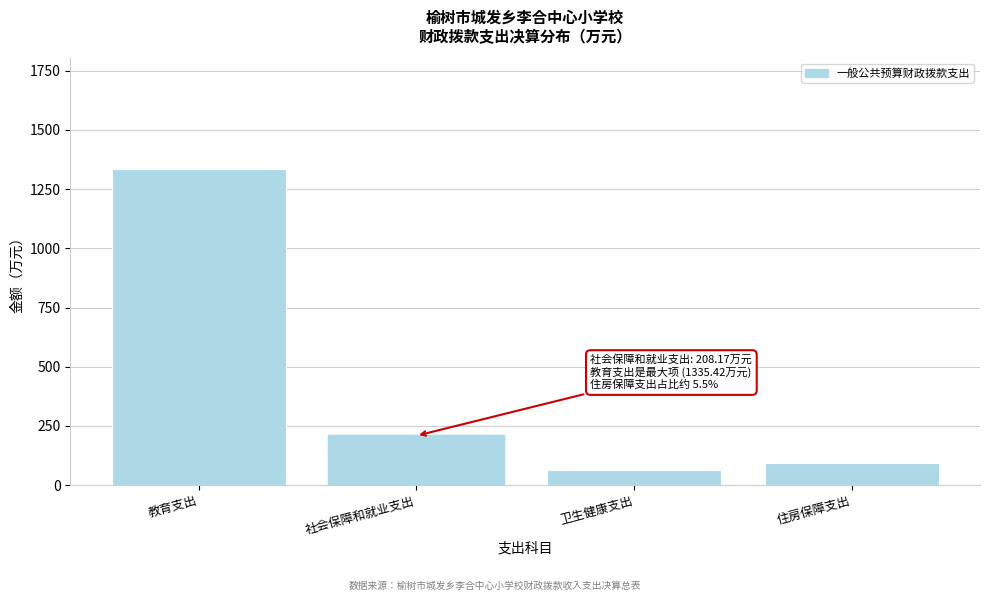

Reading left to right, transcribe all the data shown in this chart.

教育支出=1335.4	社会保障和就业支出=208.2	卫生健康支出=61.5	住房保障支出=93.5